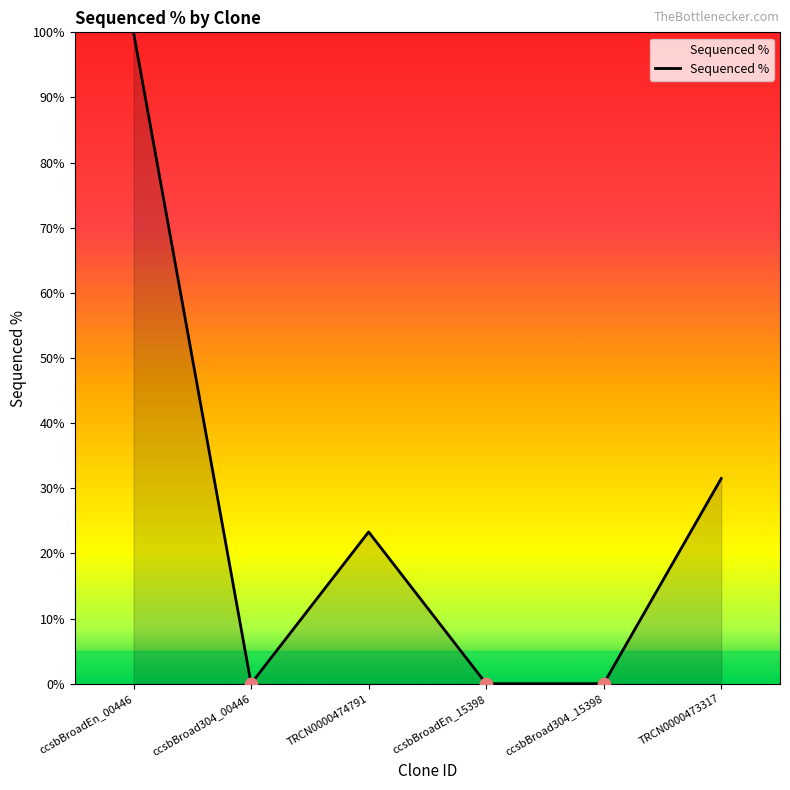

Which has a higher value, ccsbBroad304_15398 or TRCN0000473317?

TRCN0000473317